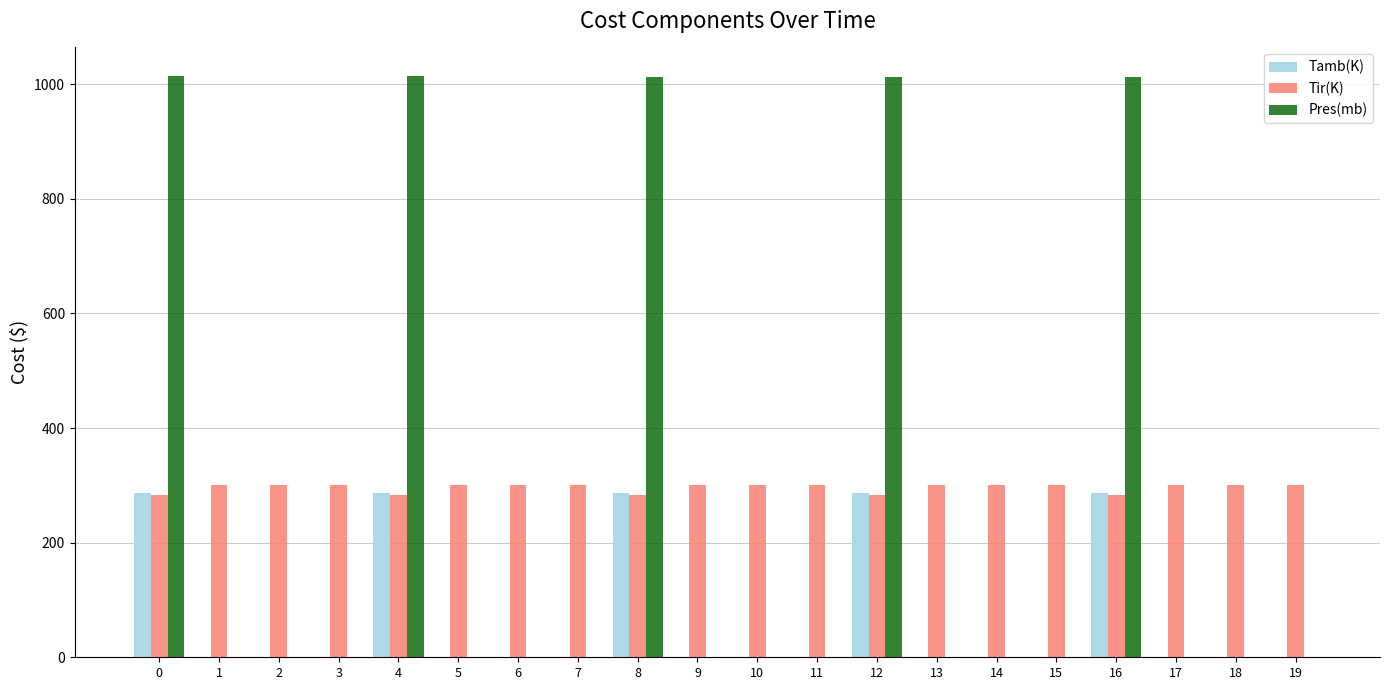

The value of Pres(mb) at 4 is 1013.6. True or false?

True